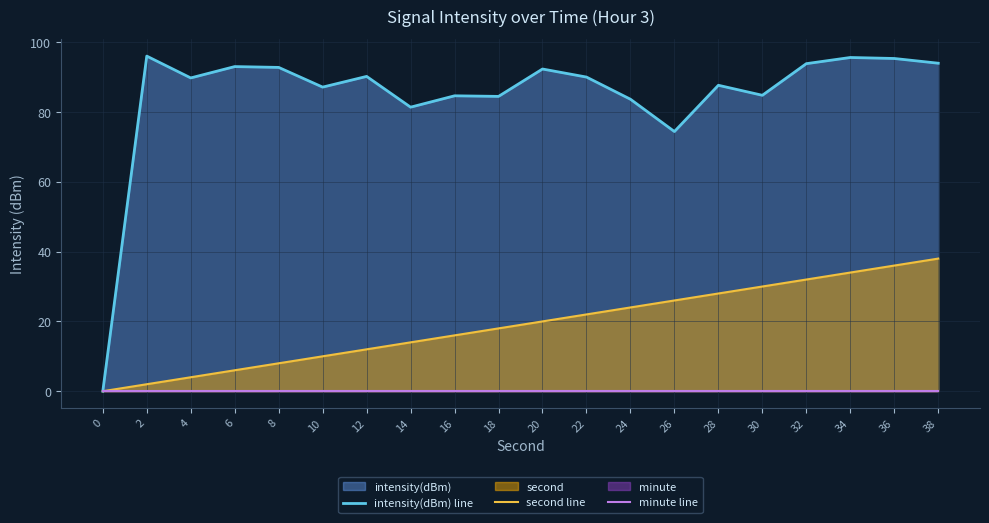

Does the chart display data point markers on the line(s)?

No